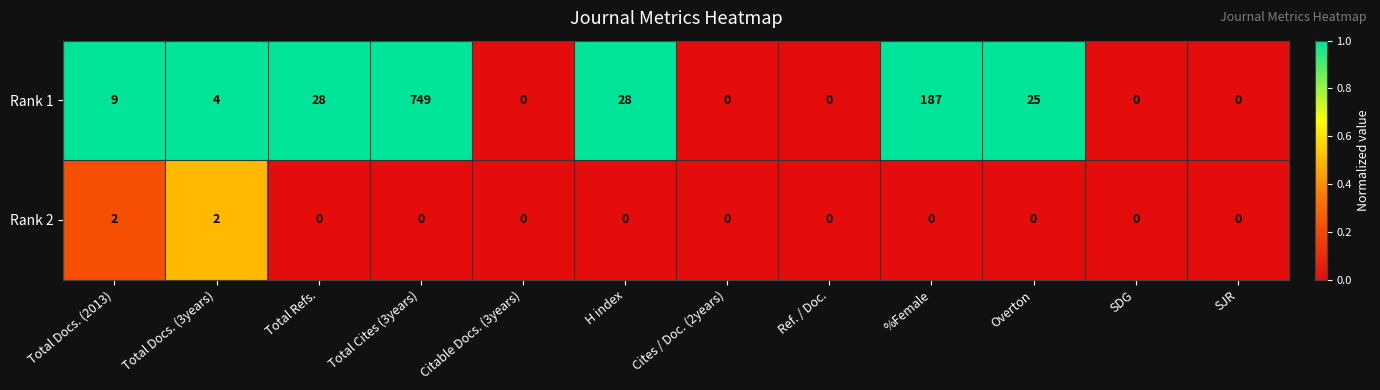

Which label corresponds to the largest value in the chart?

Total Cites (3years)